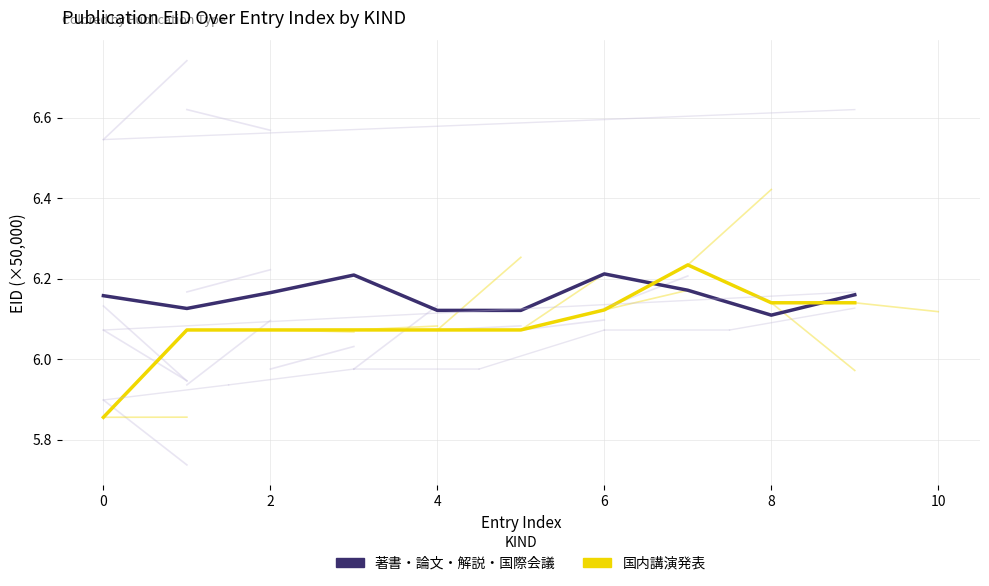

How many times do 国内講演発表 and 著書・論文・解説・国際会議 cross each other?

2